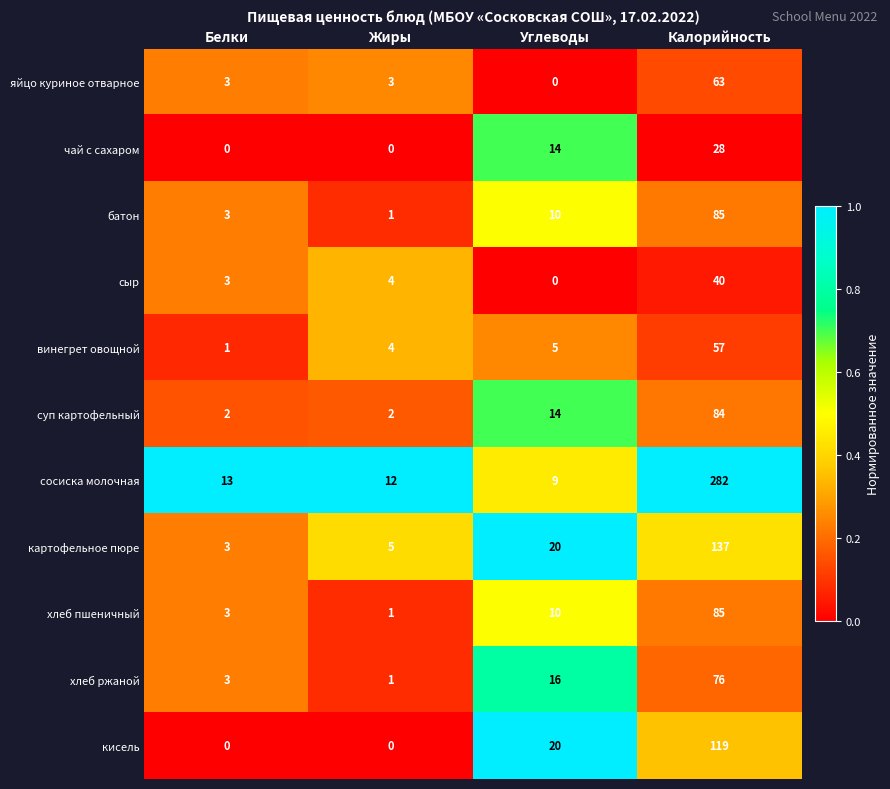

Between Белки and Углеводы, which series saw the biggest shift?

кисель